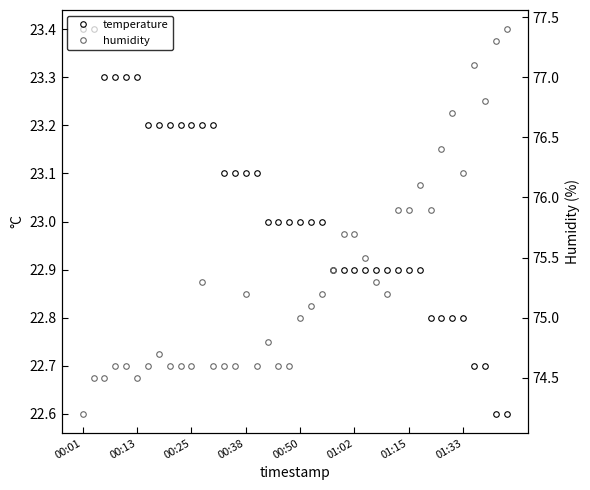

True or false: temperature and humidity intersect in this chart.

False